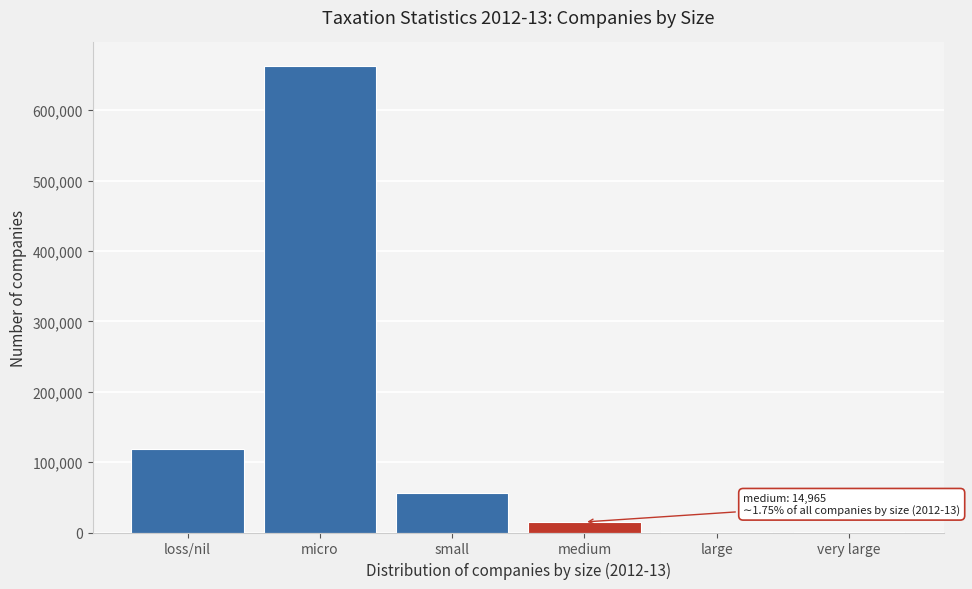

True or false: the data shows 79928 at small.

False